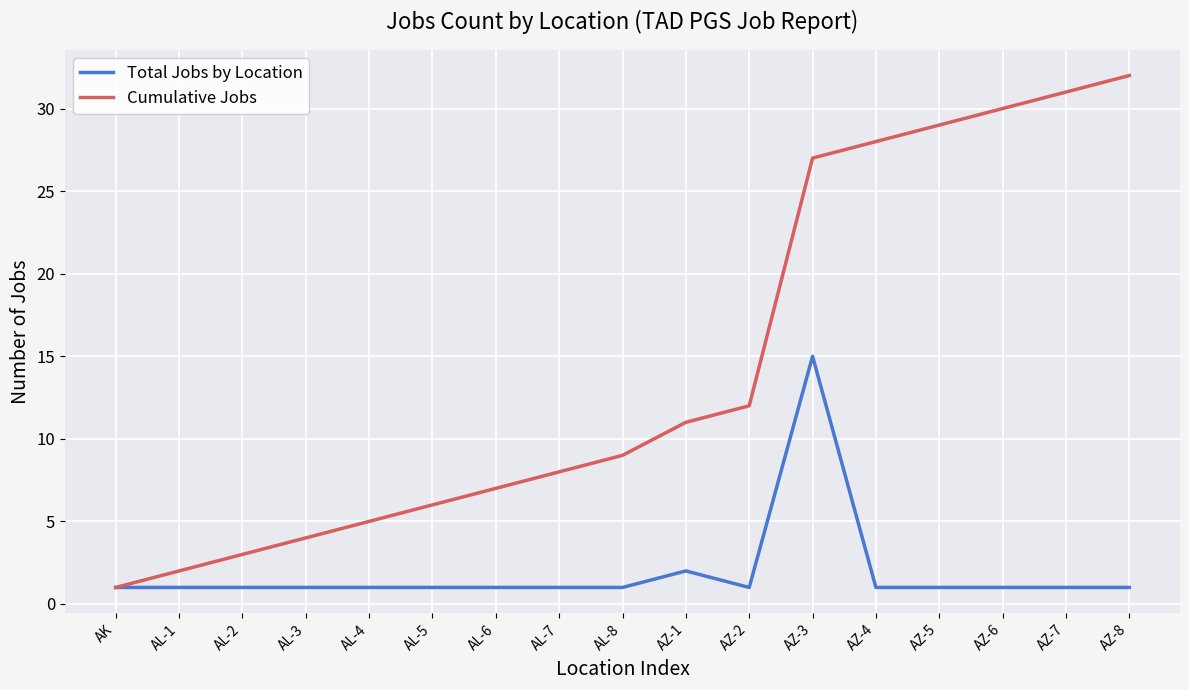

Reading left to right, transcribe all the data shown in this chart.

Total Jobs by Location: AK=1	AL-1=1	AL-2=1	AL-3=1	AL-4=1	AL-5=1	AL-6=1	AL-7=1	AL-8=1	AZ-1=2	AZ-2=1	AZ-3=15	AZ-4=1	AZ-5=1	AZ-6=1	AZ-7=1	AZ-8=1
Cumulative Jobs: AK=1	AL-1=2	AL-2=3	AL-3=4	AL-4=5	AL-5=6	AL-6=7	AL-7=8	AL-8=9	AZ-1=11	AZ-2=12	AZ-3=27	AZ-4=28	AZ-5=29	AZ-6=30	AZ-7=31	AZ-8=32